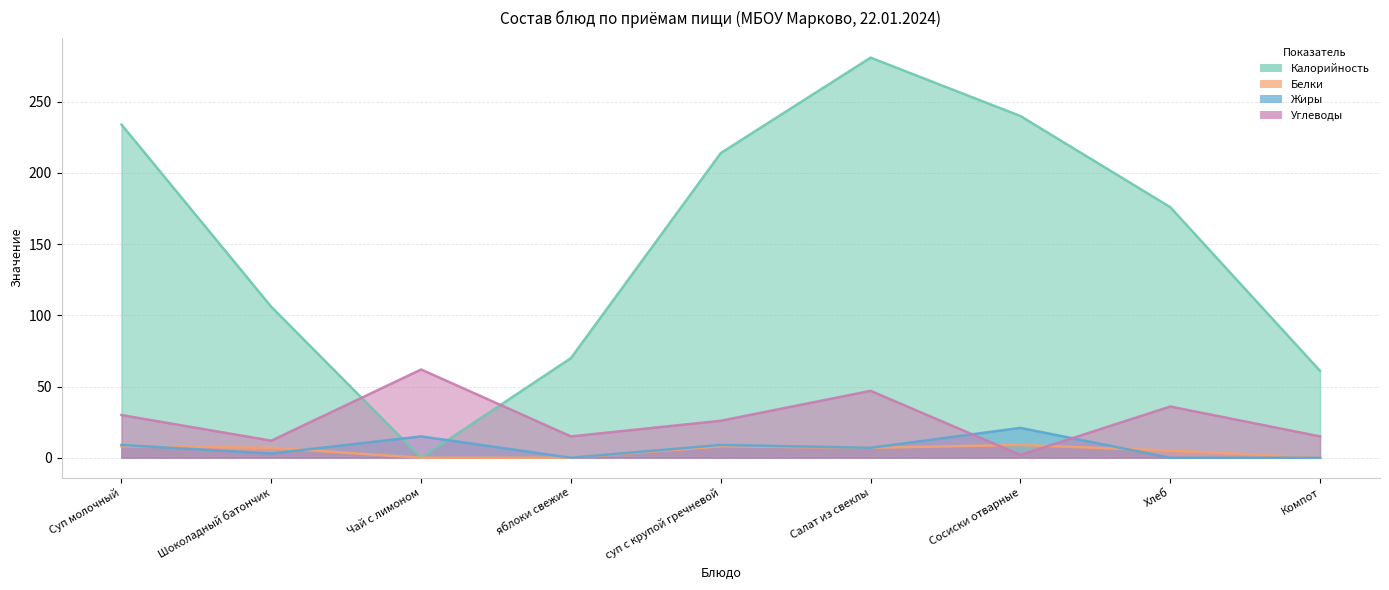

At Салат из свеклы, list the series in order from smallest to largest.

Белки, Жиры, Углеводы, Калорийность